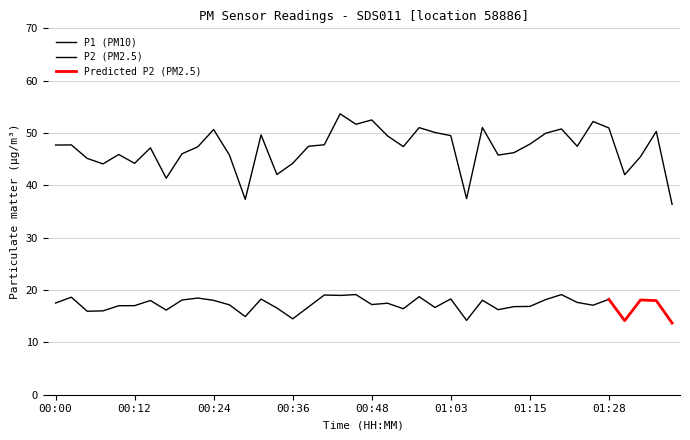

What is the value of the 4th point from the left?

44.1